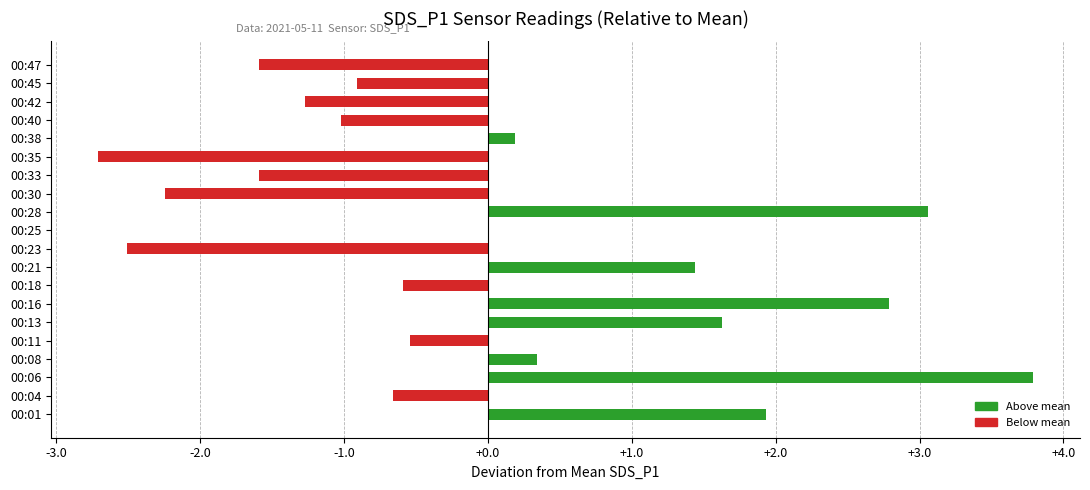

True or false: the data shows 3.1 at 00:28.

True